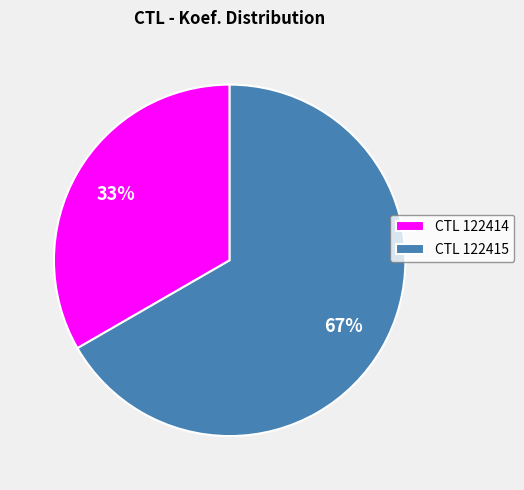

Is it true that CTL 122414 is 38% of the pie?

False